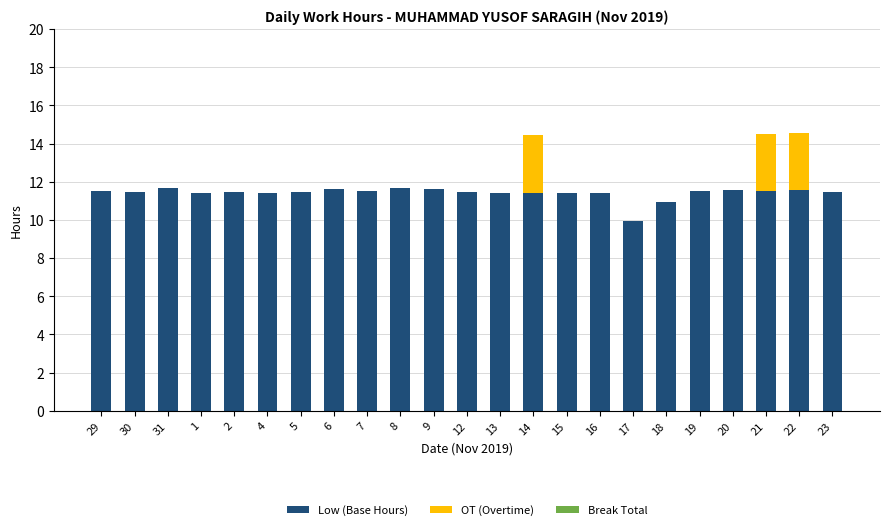

Are the bars grouped side by side (vs. stacked)?

No